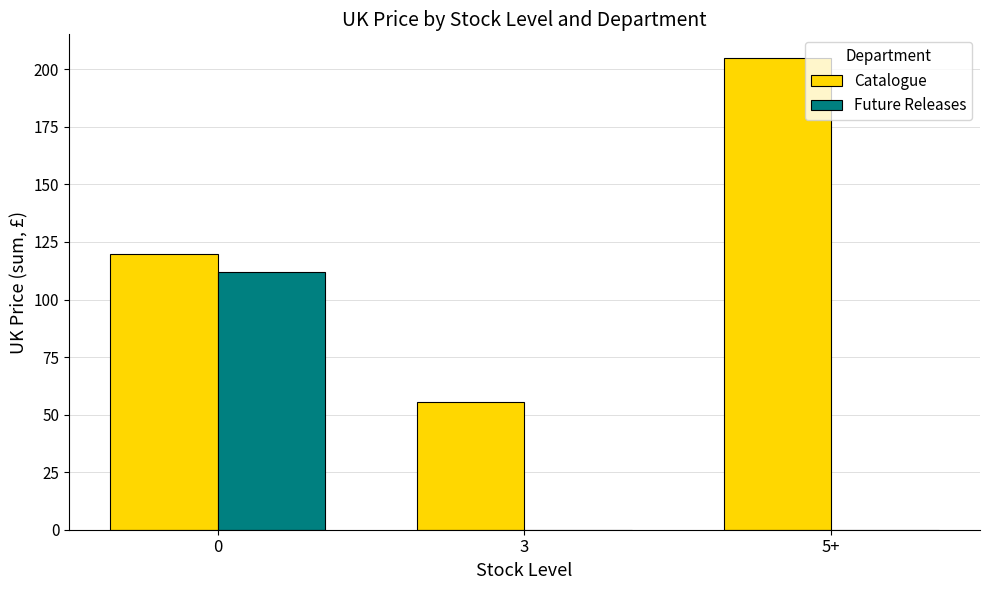

True or false: Catalogue has a value of 331.9 at 5+.

False